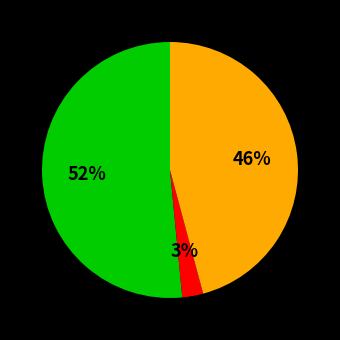

Does any single category account for the majority?

Yes